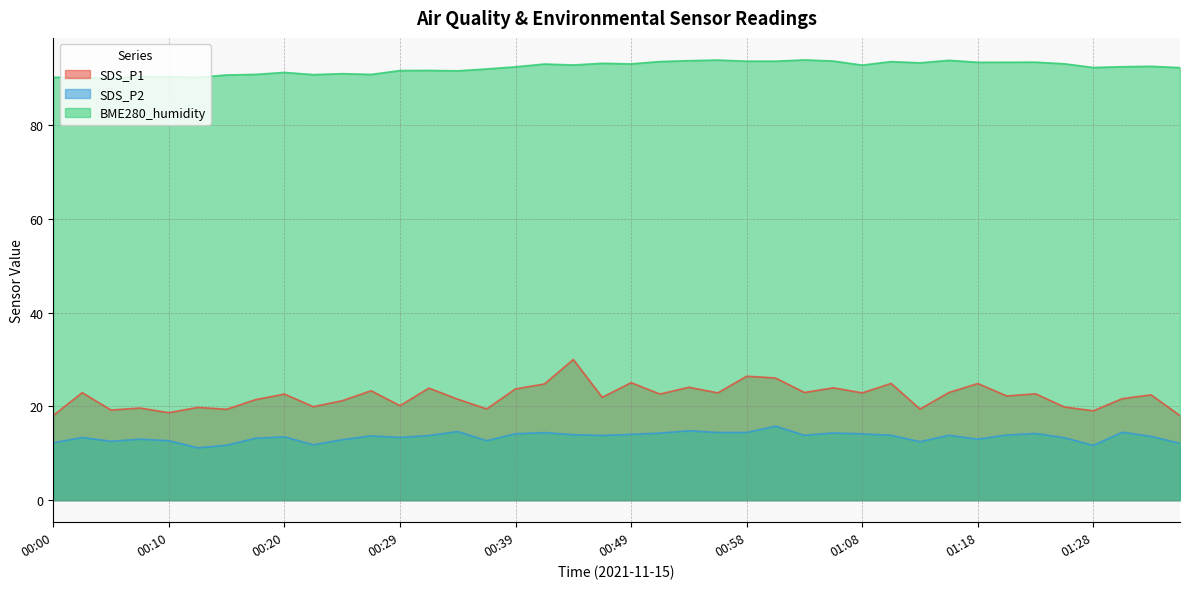

Which category has the lowest value in the BME280_humidity series?

00:05